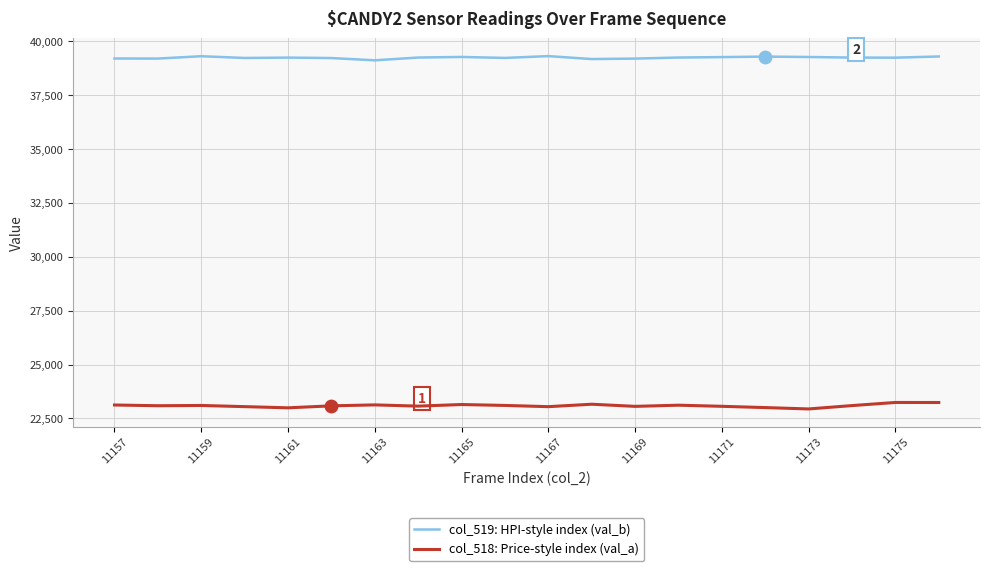

List the series in order of their peak value, lowest first.

col_518: Price-style index (val_a), col_519: HPI-style index (val_b)